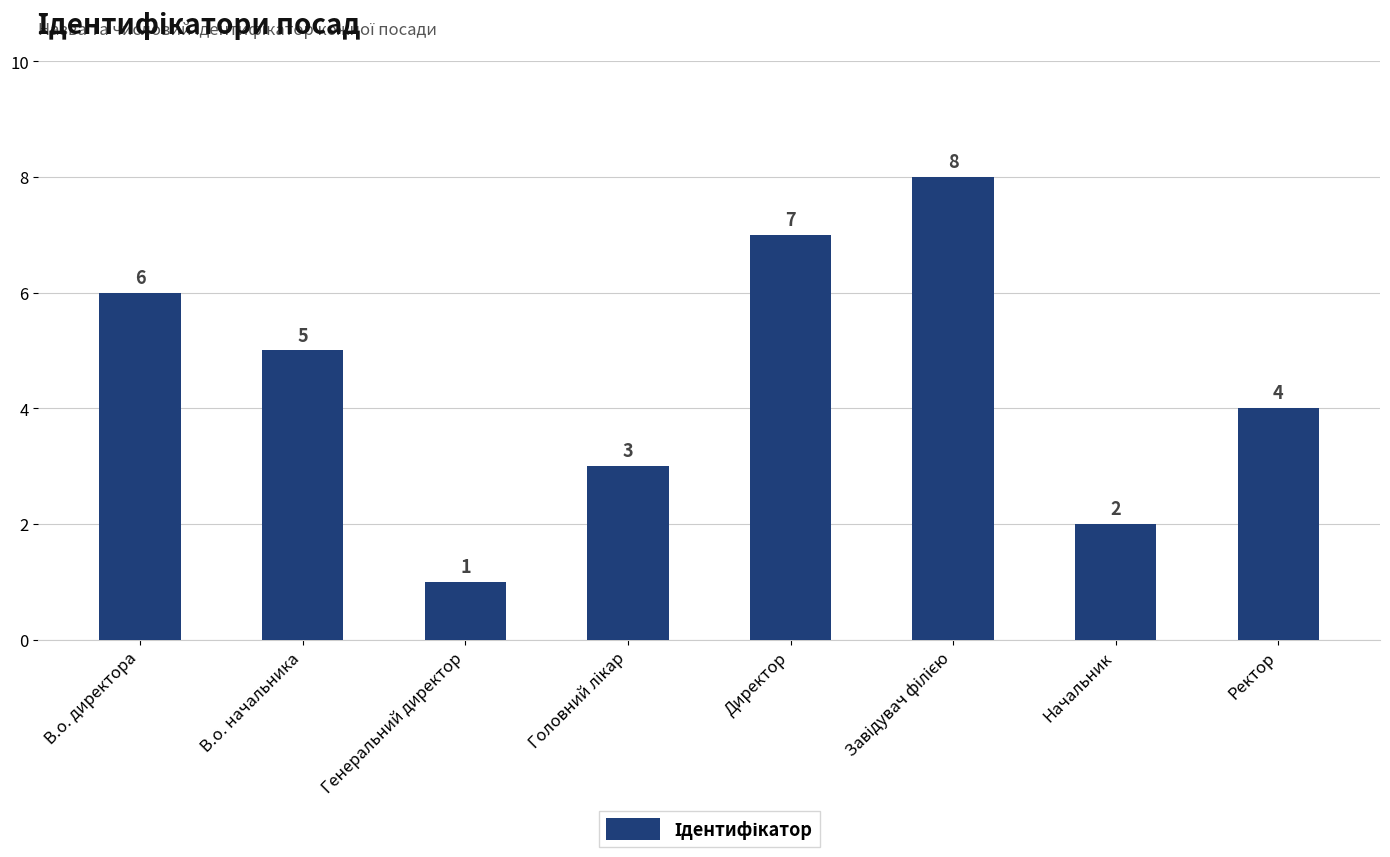

Count the number of data series in this chart.

1